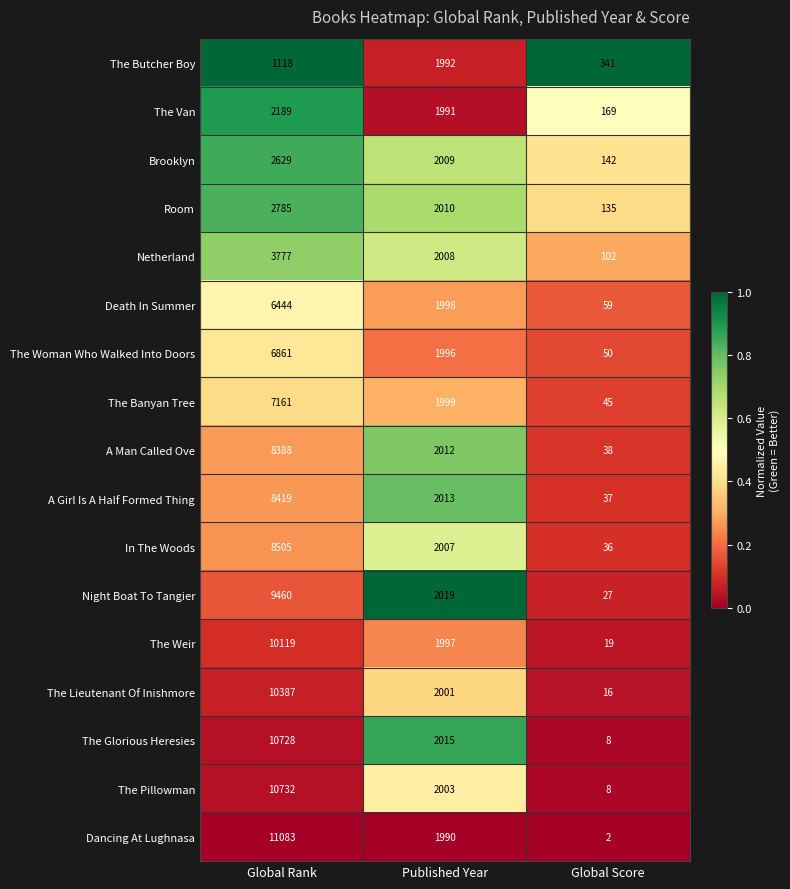

At Published Year, list the series in order from smallest to largest.

Dancing At Lughnasa, The Van, The Butcher Boy, The Woman Who Walked Into Doors, The Weir, Death In Summer, The Banyan Tree, The Lieutenant Of Inishmore, The Pillowman, In The Woods, Netherland, Brooklyn, Room, A Man Called Ove, A Girl Is A Half Formed Thing, The Glorious Heresies, Night Boat To Tangier